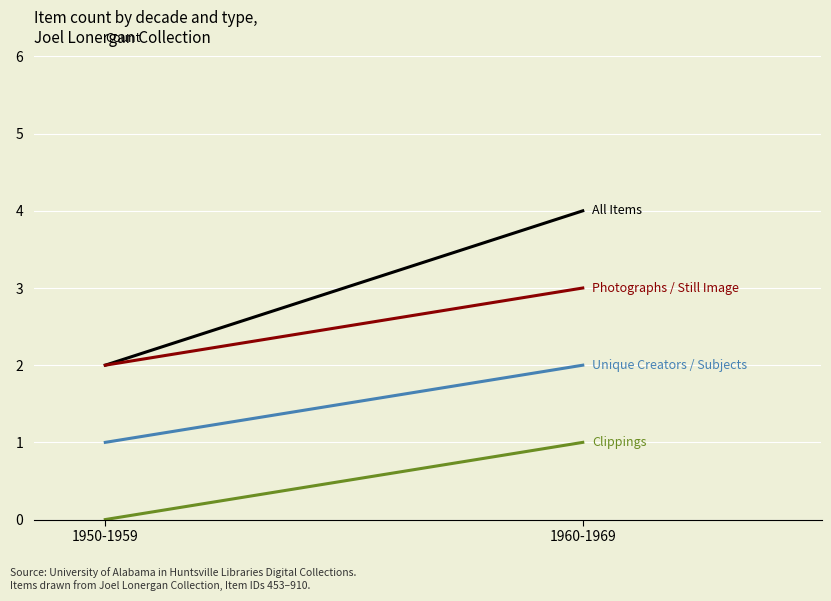

Reading left to right, what are all the values shown in this chart?

All Items: 2	4
Photographs / Still Image: 2	3
Clippings: 0	1
Unique Creators / Subjects: 1	2